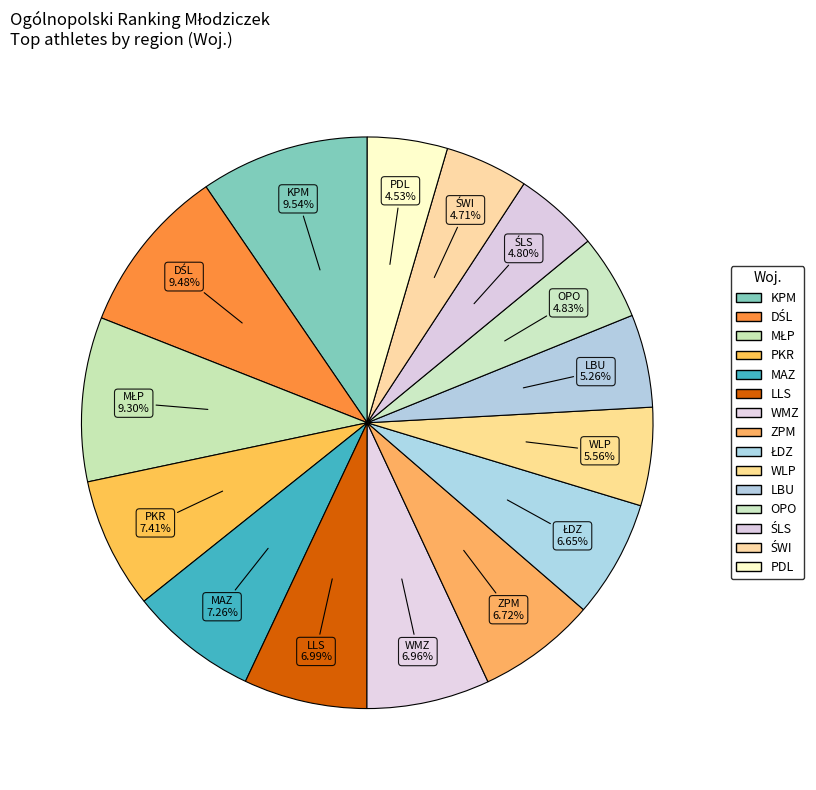

Which category has the smallest portion of the pie?

PDL